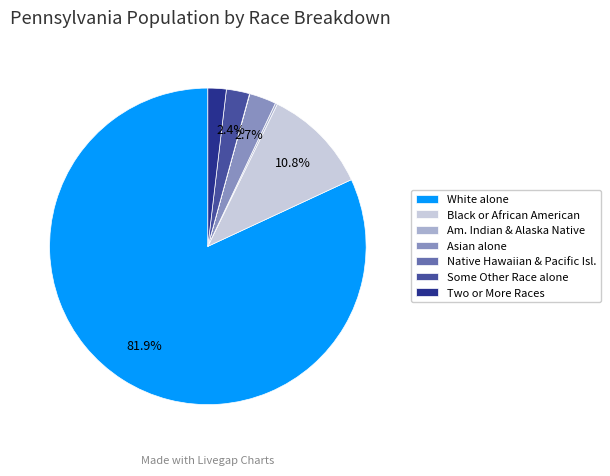

What is the total percentage of Black or African American and White alone?

92.8%